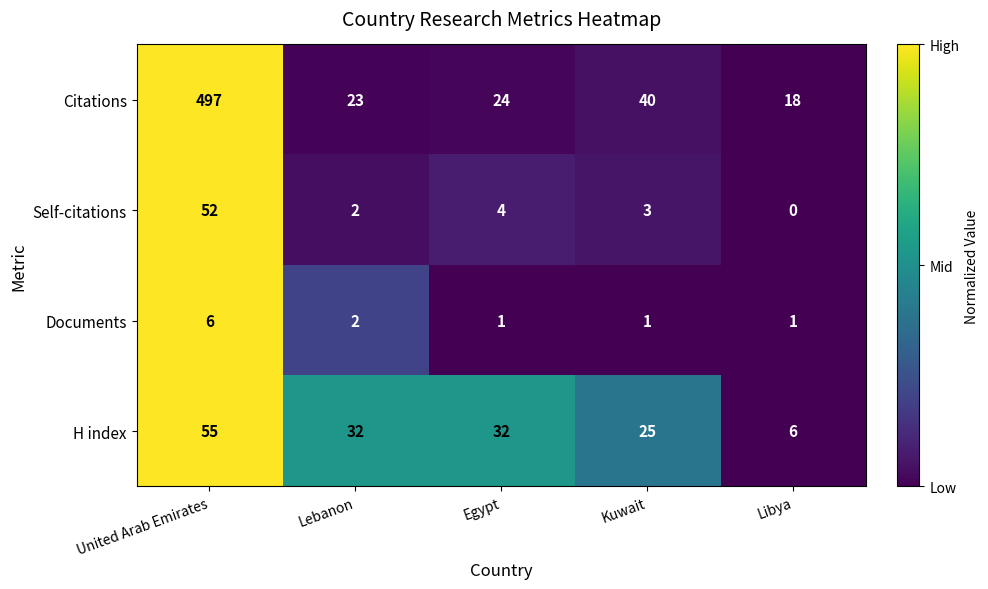

Which series has the widest spread of values?

Citations